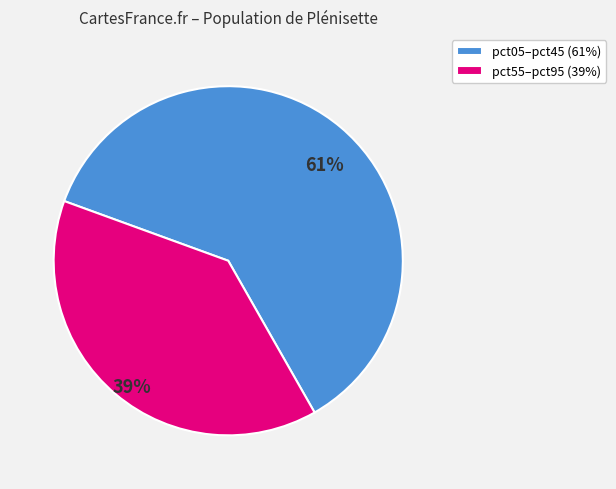

To the nearest percent, what is the difference between the largest and smallest slice percentages?

22%